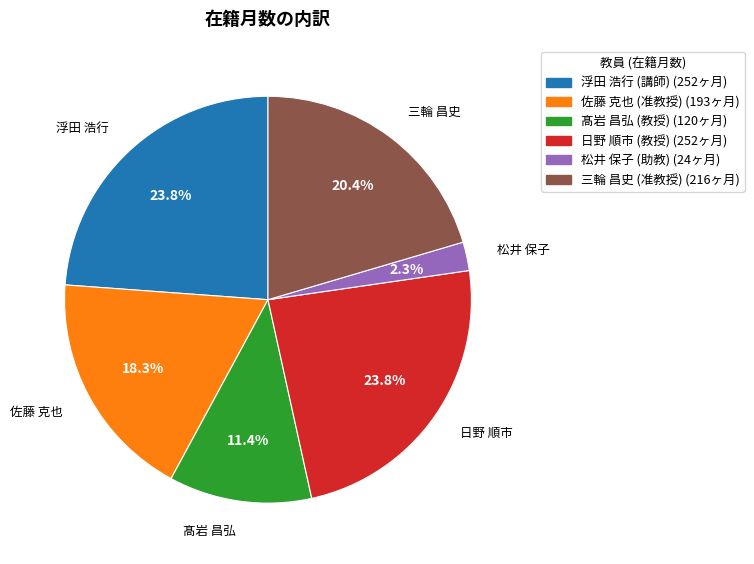

Count the number of slices in the pie.

6